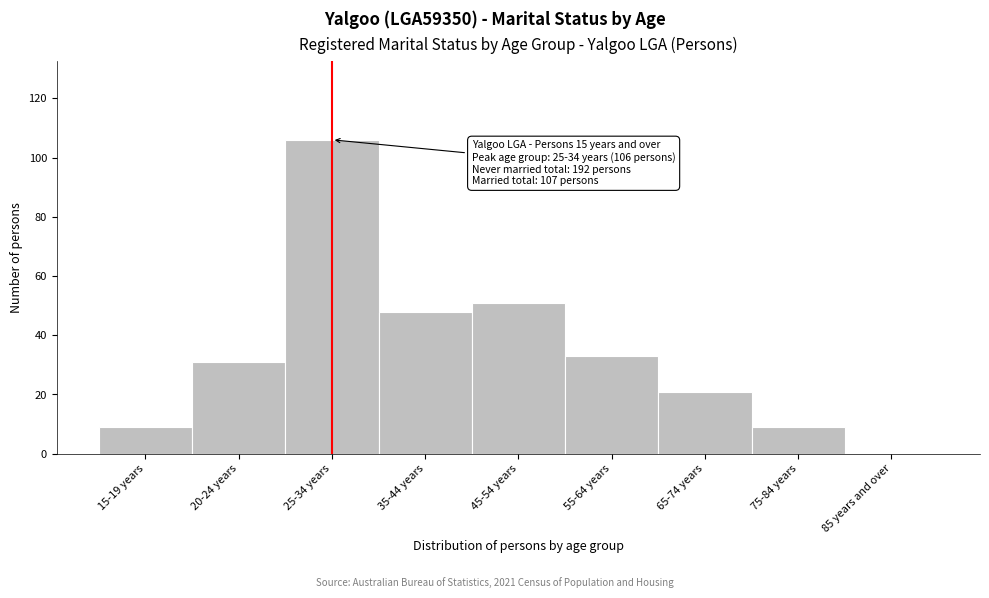

Reading left to right, list all the values displayed in this chart.

15-19 years=9	20-24 years=31	25-34 years=106	35-44 years=48	45-54 years=51	55-64 years=33	65-74 years=21	75-84 years=9	85 years and over=0